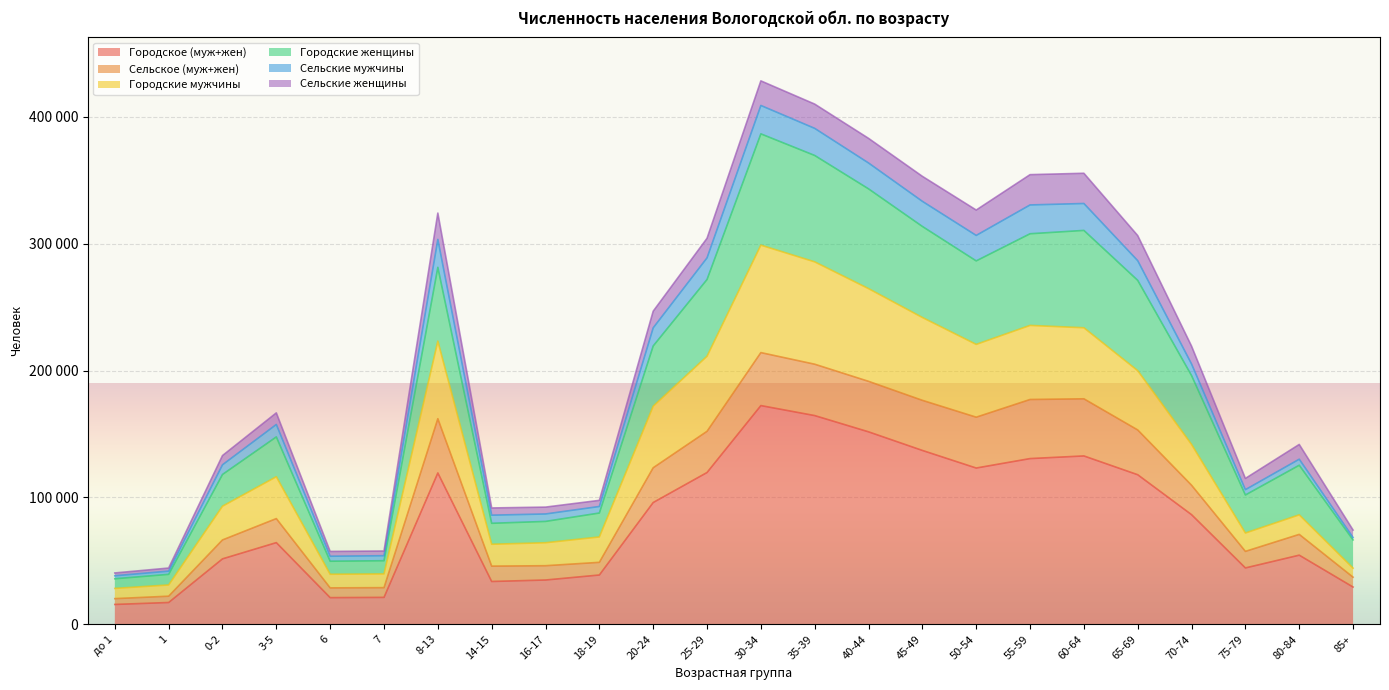

What are all the series names shown in the legend?

Городское (муж+жен), Сельское (муж+жен), Городские мужчины, Городские женщины, Сельские мужчины, Сельские женщины